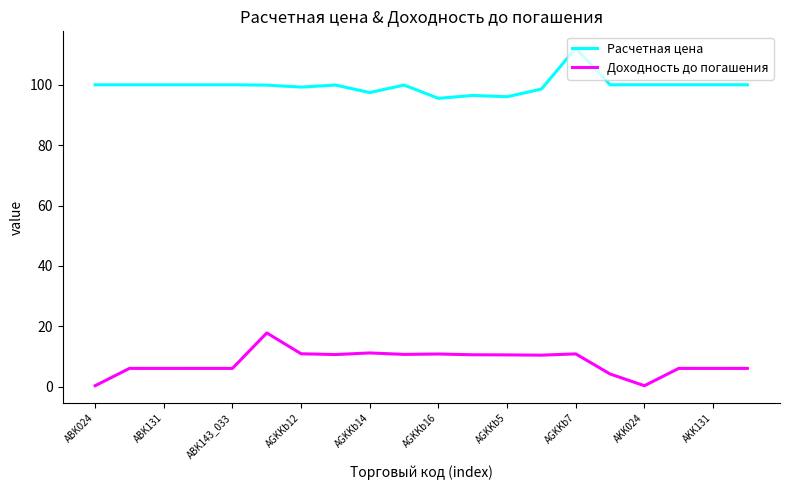

Does the chart have visible grid lines?

No